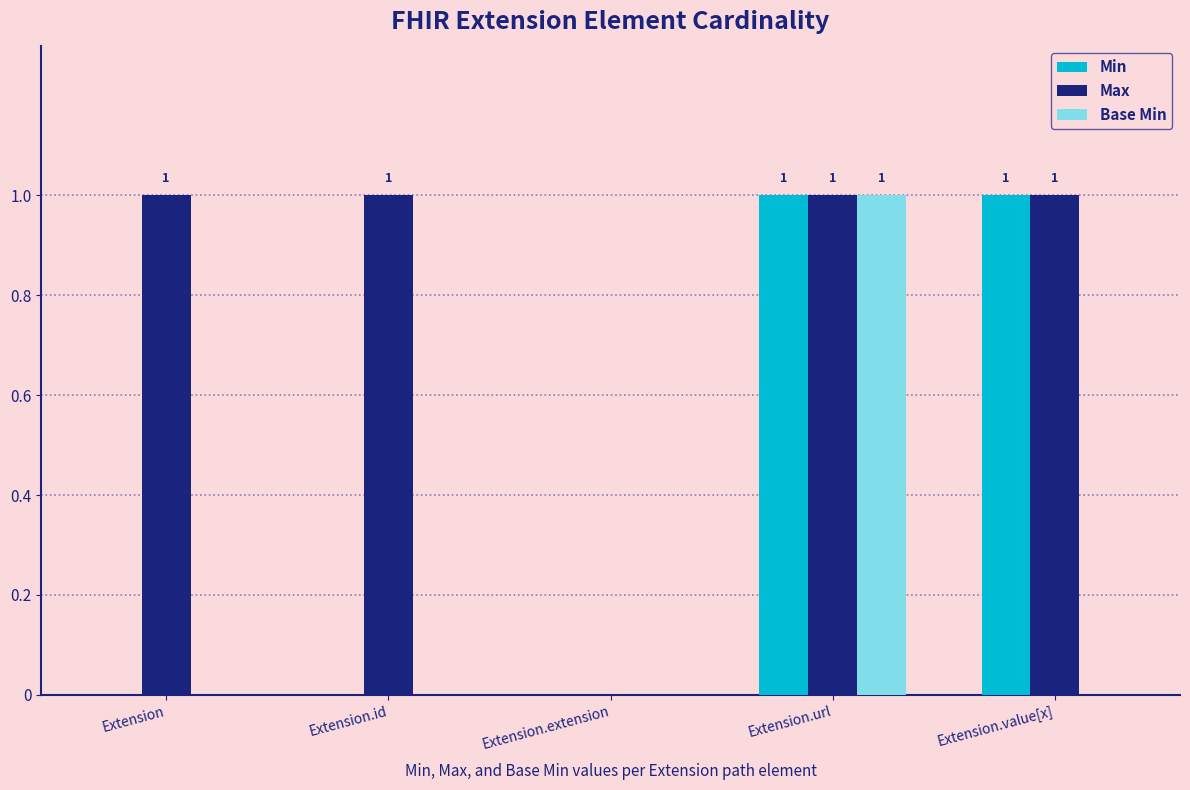

What are all the series names shown in the legend?

Min, Max, Base Min